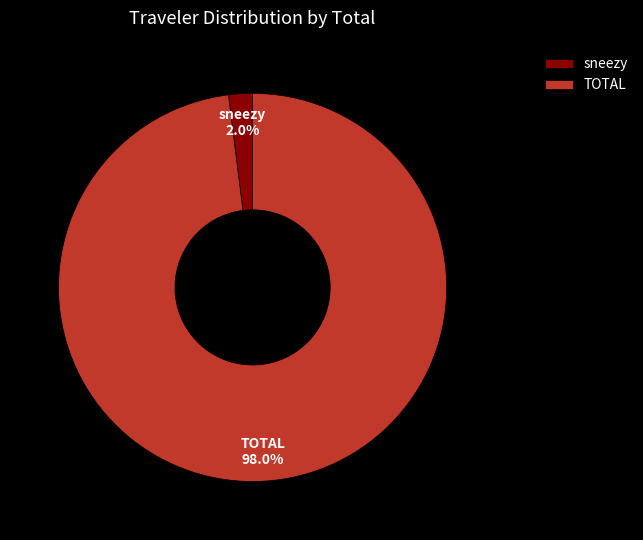

Is sneezy the majority of the pie?

No